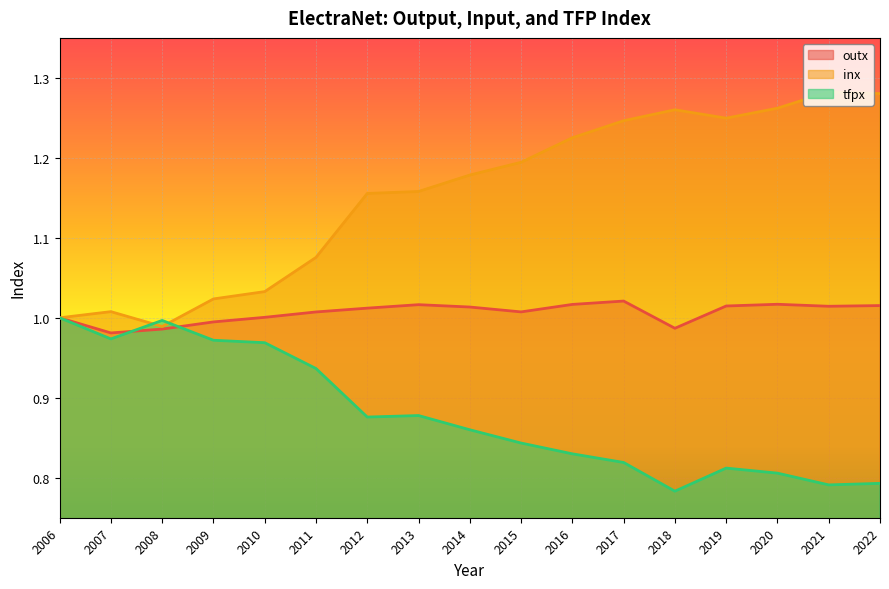

What is the difference between the highest and lowest values at 2020?

0.5